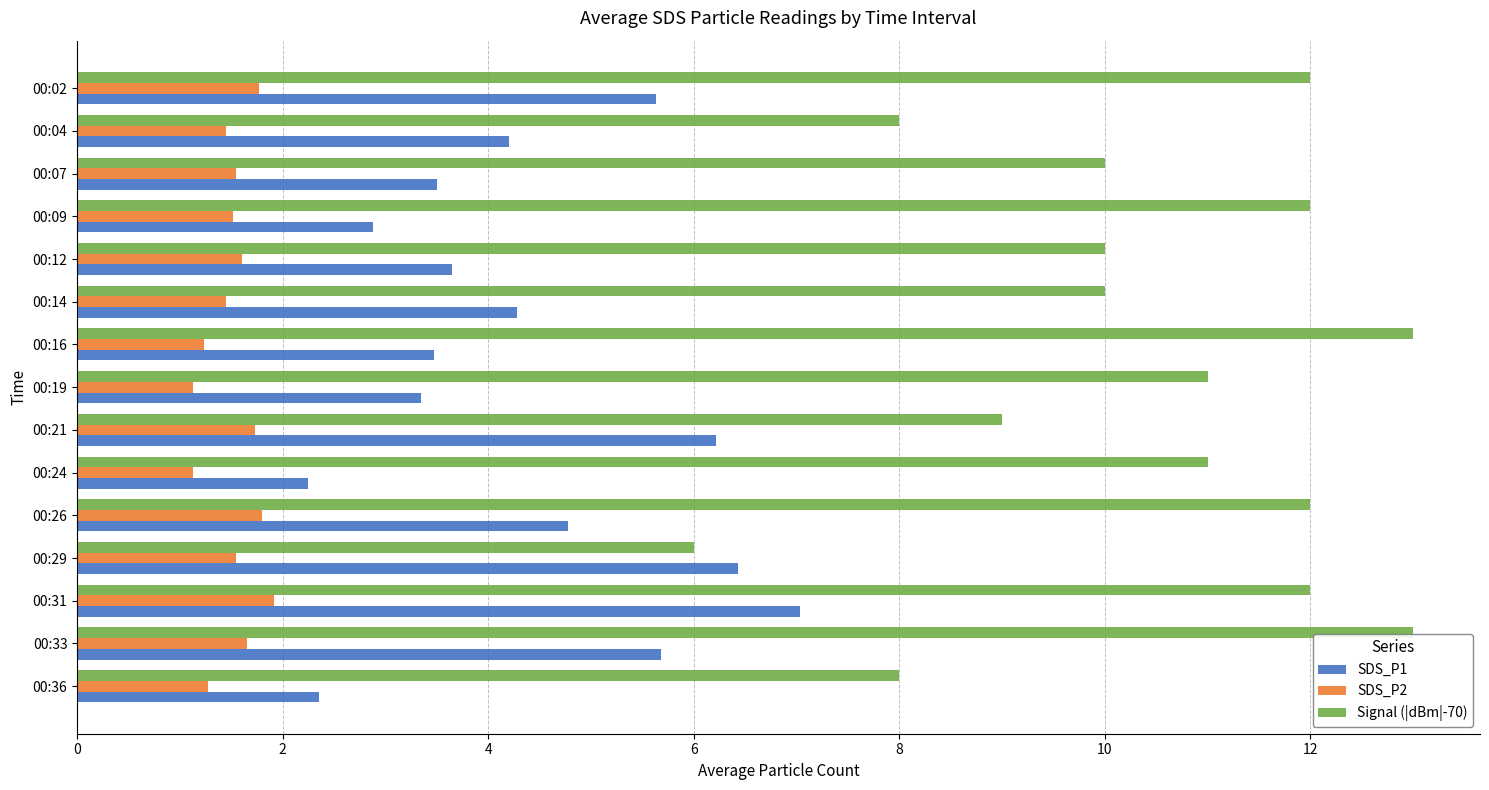

What is the sum of all Signal (|dBm|-70) values?

157.0